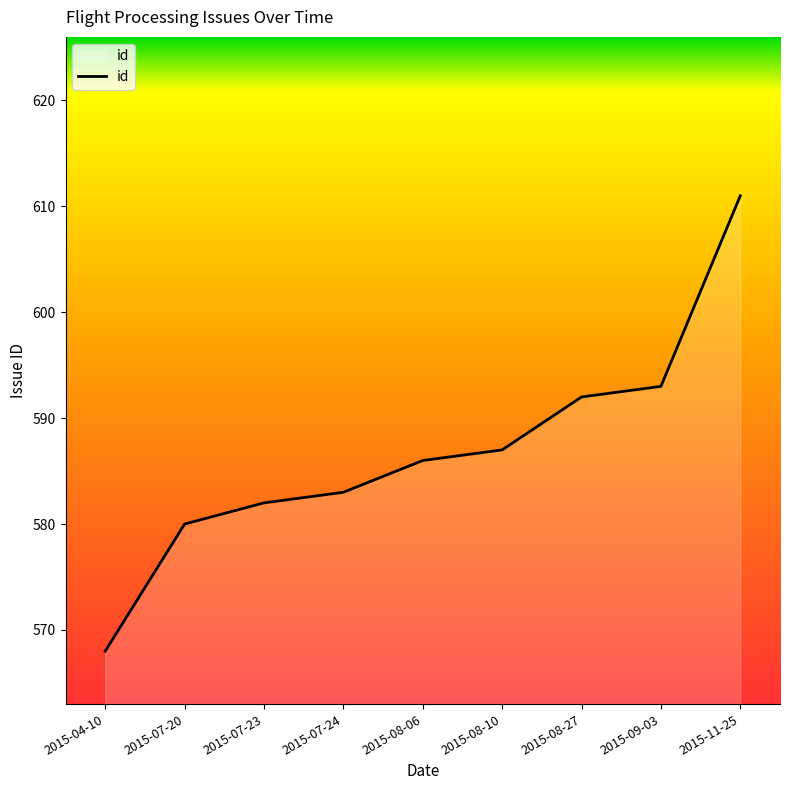

Which label corresponds to the smallest value in the chart?

2015-04-10